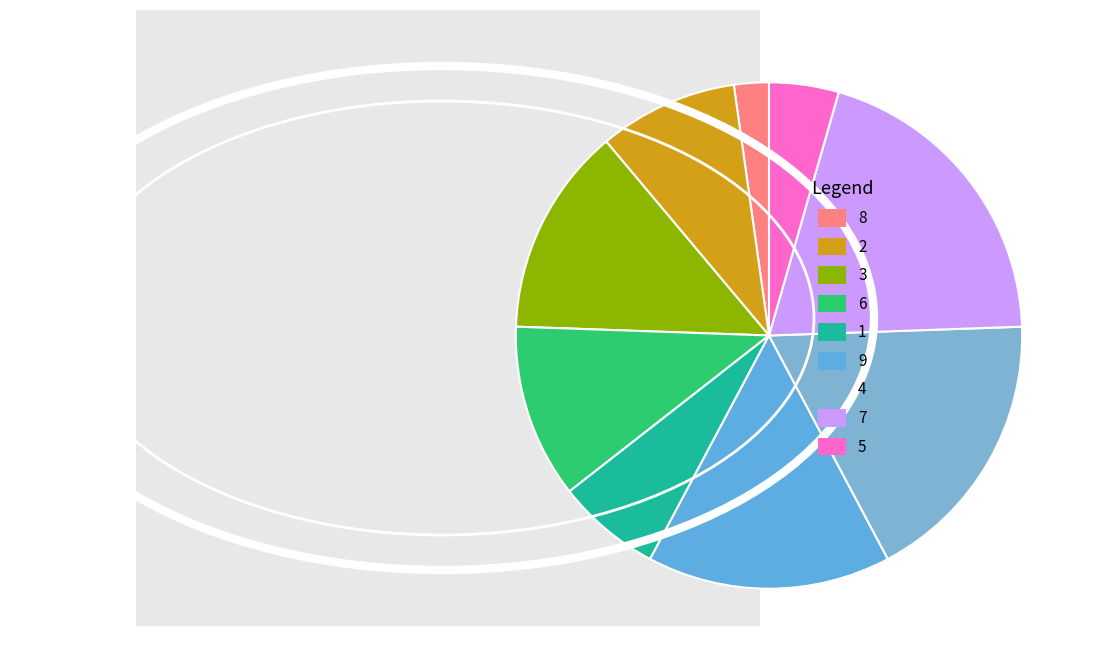

To the nearest percent, what portion does 9 represent?

16%